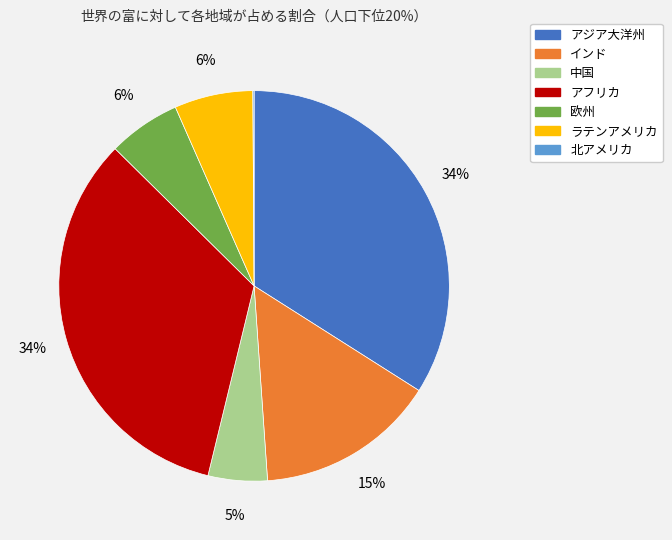

Is it true that インド is 9% of the pie?

False